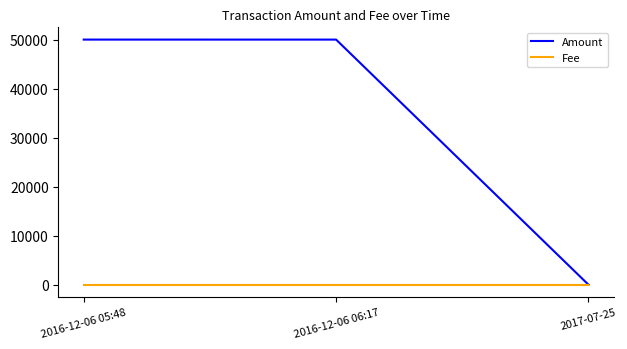

What is the maximum value shown in the chart?

50000